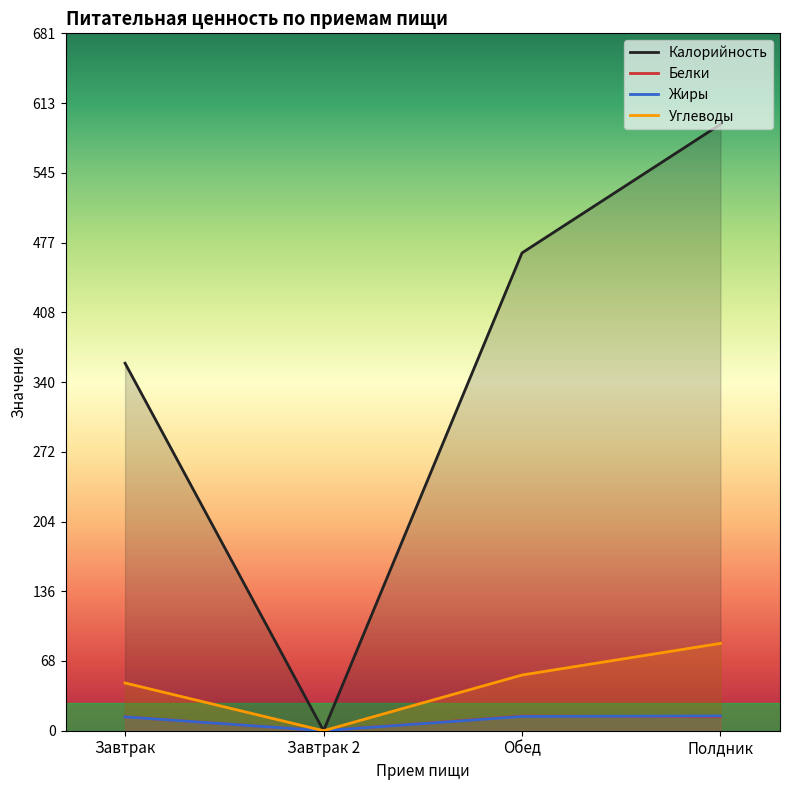

Which category has the lowest value across all series?

Завтрак 2